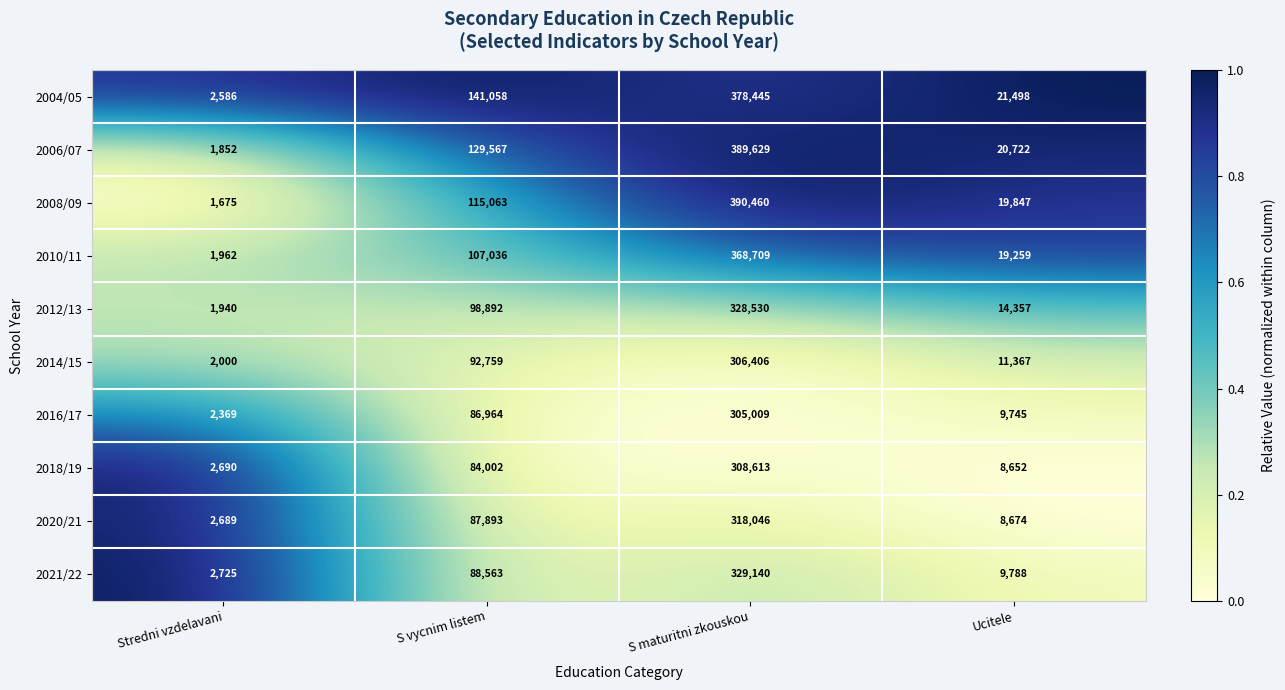

Is the value of 2018/19 at S maturitni zkouskou greater than the value of 2008/09 at Ucitele?

Yes